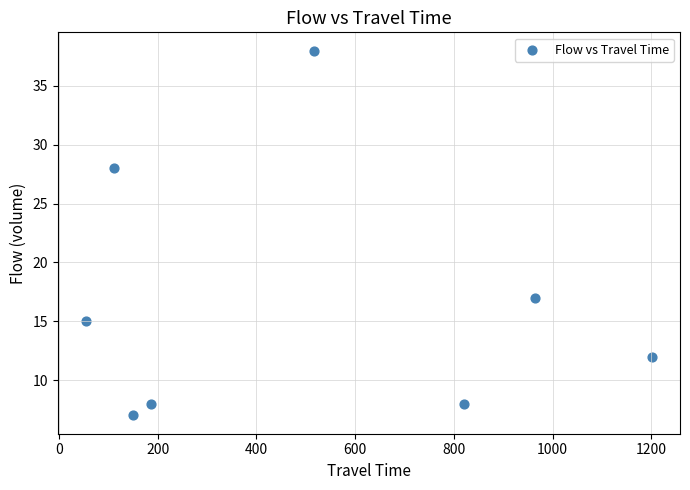

What Y value in the scatter plot is closest to 22?

17